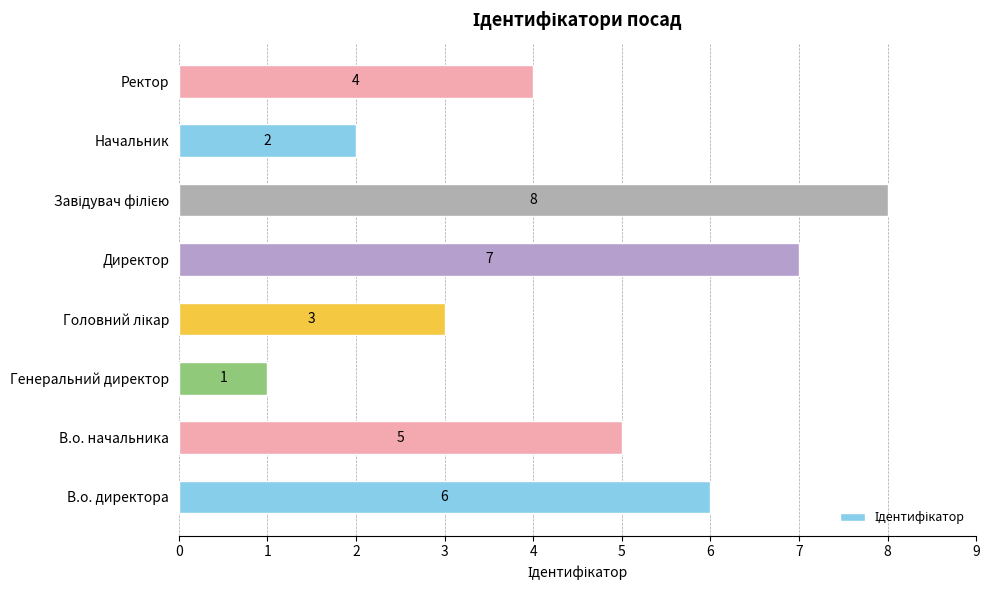

How many values are below 5?

4